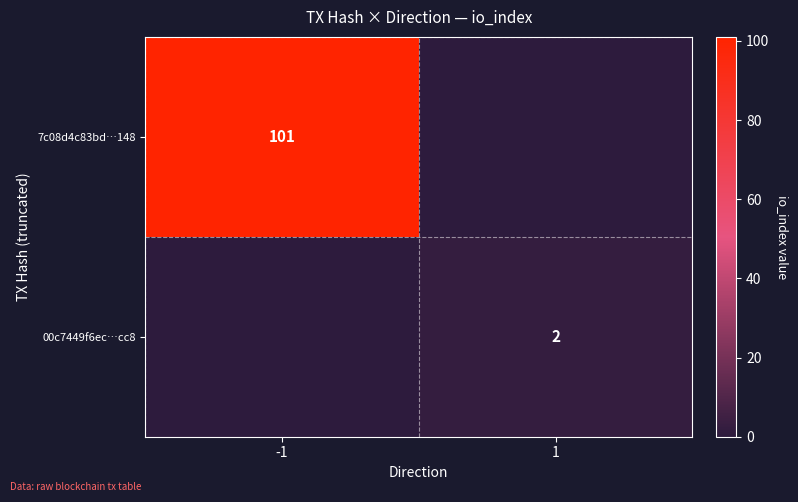

Is the value of 00c7449f6ec…cc8 at 1 greater than the value of 7c08d4c83bd…148 at -1?

No